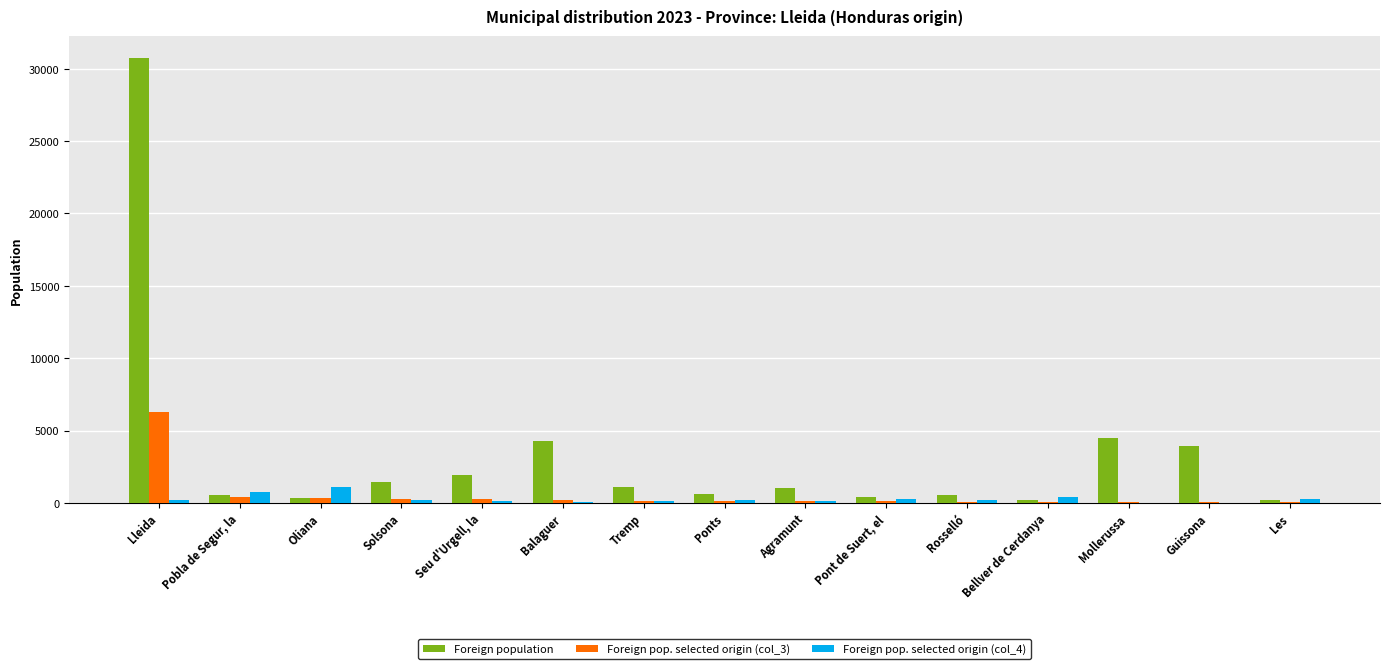

Which series has the largest total across all categories?

Foreign population